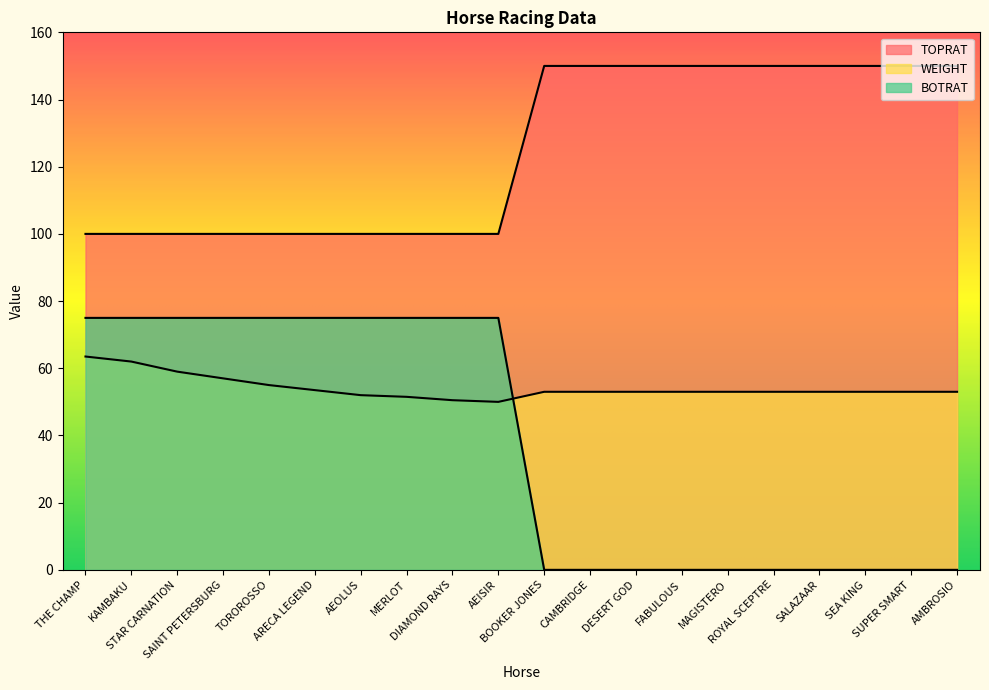

True or false: BOTRAT and WEIGHT intersect in this chart.

True